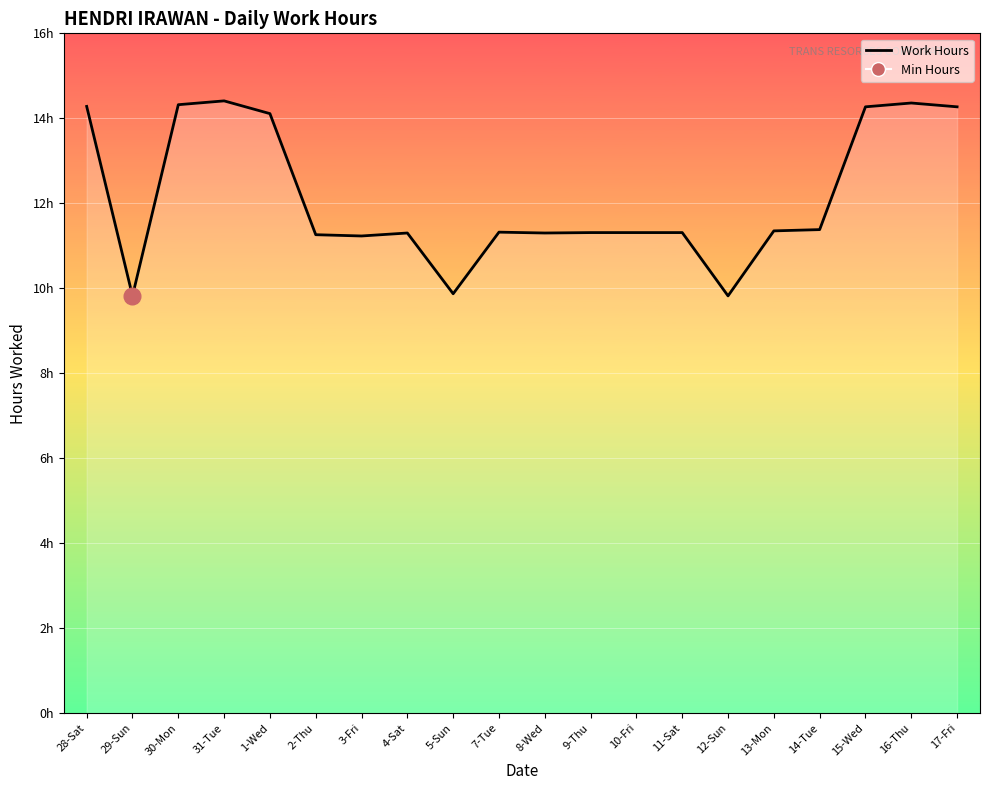

Rank the categories by value from lowest to highest.

29-Sun, 12-Sun, 5-Sun, 3-Fri, 2-Thu, 4-Sat, 8-Wed, 9-Thu, 10-Fri, 11-Sat, 7-Tue, 13-Mon, 14-Tue, 1-Wed, 15-Wed, 17-Fri, 28-Sat, 30-Mon, 16-Thu, 31-Tue